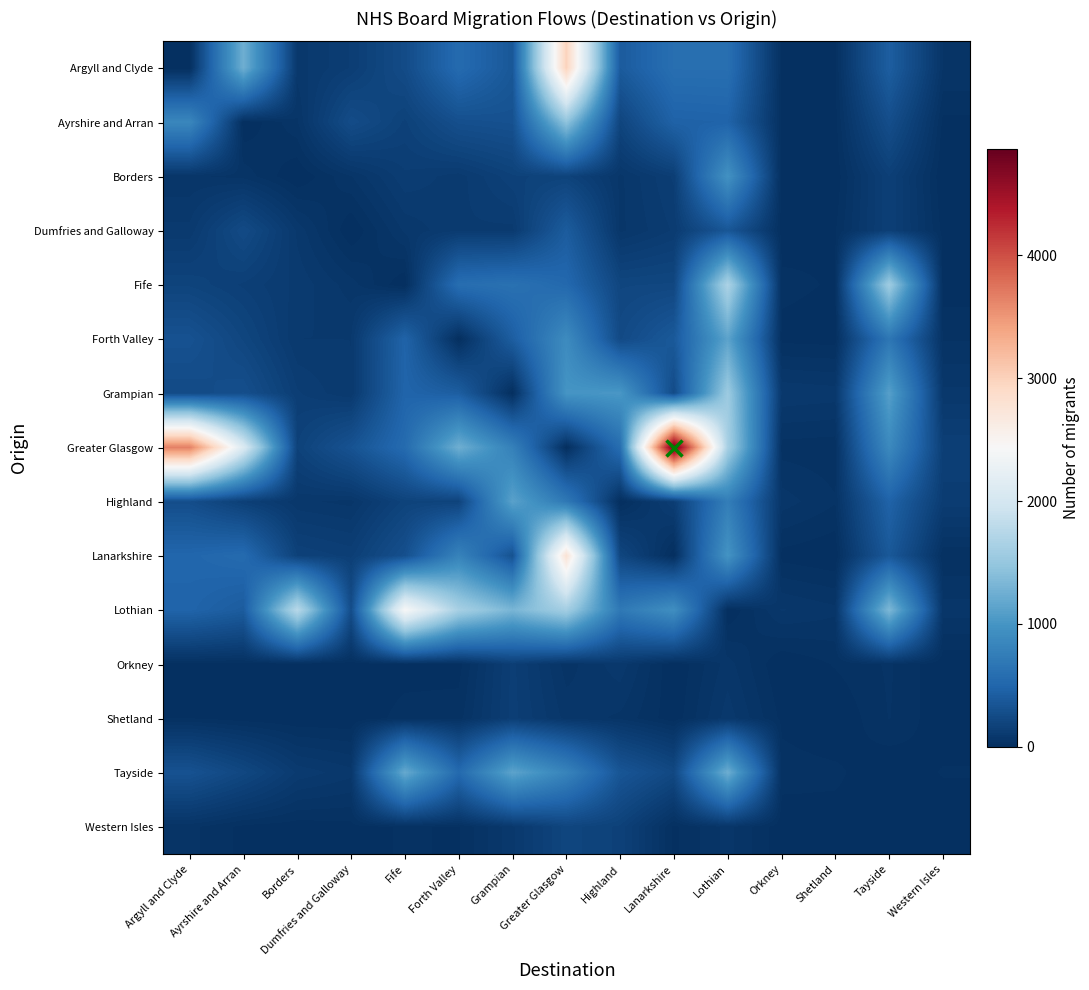

Reading right to left, what are all the values shown in this chart?

Argyll and Clyde: Western Isles=56	Tayside=423	Shetland=15	Orkney=16	Lothian=595	Lanarkshire=593	Highland=398	Greater Glasgow=2989	Grampian=366	Forth Valley=552	Fife=256	Dumfries and Galloway=135	Borders=85	Ayrshire and Arran=1250	Argyll and Clyde=0
Ayrshire and Arran: Western Isles=13	Tayside=279	Shetland=11	Orkney=15	Lothian=477	Lanarkshire=465	Highland=198	Greater Glasgow=1453	Grampian=309	Forth Valley=291	Fife=166	Dumfries and Galloway=262	Borders=54	Ayrshire and Arran=0	Argyll and Clyde=851
Borders: Western Isles=0	Tayside=152	Shetland=4	Orkney=7	Lothian=968	Lanarkshire=137	Highland=71	Greater Glasgow=180	Grampian=167	Forth Valley=104	Fife=129	Dumfries and Galloway=56	Borders=0	Ayrshire and Arran=50	Argyll and Clyde=61
Dumfries and Galloway: Western Isles=12	Tayside=151	Shetland=17	Orkney=9	Lothian=354	Lanarkshire=117	Highland=71	Greater Glasgow=405	Grampian=107	Forth Valley=112	Fife=80	Dumfries and Galloway=0	Borders=90	Ayrshire and Arran=247	Argyll and Clyde=101
Fife: Western Isles=7	Tayside=1569	Shetland=17	Orkney=24	Lothian=1668	Lanarkshire=213	Highland=206	Greater Glasgow=528	Grampian=620	Forth Valley=583	Fife=0	Dumfries and Galloway=66	Borders=108	Ayrshire and Arran=148	Argyll and Clyde=186
Forth Valley: Western Isles=36	Tayside=671	Shetland=10	Orkney=13	Lothian=1138	Lanarkshire=381	Highland=242	Greater Glasgow=899	Grampian=424	Forth Valley=0	Fife=477	Dumfries and Galloway=95	Borders=95	Ayrshire and Arran=205	Argyll and Clyde=315
Grampian: Western Isles=81	Tayside=1102	Shetland=86	Orkney=92	Lothian=1546	Lanarkshire=254	Highland=1023	Greater Glasgow=997	Grampian=0	Forth Valley=425	Fife=488	Dumfries and Galloway=95	Borders=136	Ayrshire and Arran=287	Argyll and Clyde=249
Greater Glasgow: Western Isles=149	Tayside=878	Shetland=26	Orkney=29	Lothian=1625	Lanarkshire=4867	Highland=576	Greater Glasgow=0	Grampian=784	Forth Valley=1251	Fife=555	Dumfries and Galloway=323	Borders=173	Ayrshire and Arran=2084	Argyll and Clyde=3664
Highland: Western Isles=124	Tayside=472	Shetland=40	Orkney=67	Lothian=753	Lanarkshire=134	Highland=0	Greater Glasgow=699	Grampian=1123	Forth Valley=185	Fife=180	Dumfries and Galloway=69	Borders=81	Ayrshire and Arran=149	Argyll and Clyde=274
Lanarkshire: Western Isles=21	Tayside=370	Shetland=1	Orkney=11	Lothian=987	Lanarkshire=0	Highland=209	Greater Glasgow=2782	Grampian=312	Forth Valley=807	Fife=296	Dumfries and Galloway=146	Borders=169	Ayrshire and Arran=550	Argyll and Clyde=505
Lothian: Western Isles=66	Tayside=1346	Shetland=62	Orkney=78	Lothian=0	Lanarkshire=939	Highland=700	Greater Glasgow=1601	Grampian=1315	Forth Valley=1628	Fife=2438	Dumfries and Galloway=270	Borders=1765	Ayrshire and Arran=407	Argyll and Clyde=484
Orkney: Western Isles=3	Tayside=41	Shetland=21	Orkney=0	Lothian=66	Lanarkshire=0	Highland=88	Greater Glasgow=48	Grampian=139	Forth Valley=11	Fife=10	Dumfries and Galloway=6	Borders=2	Ayrshire and Arran=9	Argyll and Clyde=12
Shetland: Western Isles=4	Tayside=39	Shetland=0	Orkney=14	Lothian=87	Lanarkshire=5	Highland=53	Greater Glasgow=69	Grampian=141	Forth Valley=29	Fife=27	Dumfries and Galloway=3	Borders=2	Ayrshire and Arran=8	Argyll and Clyde=19
Tayside: Western Isles=21	Tayside=0	Shetland=24	Orkney=28	Lothian=1244	Lanarkshire=229	Highland=347	Greater Glasgow=819	Grampian=1144	Forth Valley=543	Fife=1200	Dumfries and Galloway=83	Borders=109	Ayrshire and Arran=218	Argyll and Clyde=317
Western Isles: Western Isles=0	Tayside=15	Shetland=9	Orkney=6	Lothian=64	Lanarkshire=14	Highland=166	Greater Glasgow=200	Grampian=91	Forth Valley=17	Fife=21	Dumfries and Galloway=12	Borders=7	Ayrshire and Arran=13	Argyll and Clyde=44